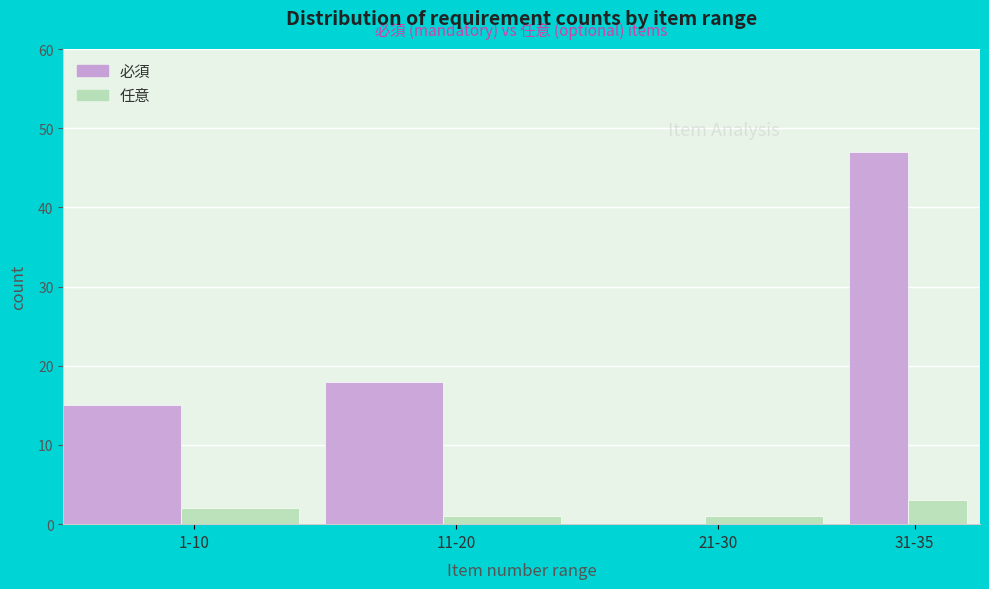

Reading left to right, transcribe all the data shown in this chart.

必須: 1-10=15	11-20=18	21-30=0	31-35=47
任意: 1-10=2	11-20=1	21-30=1	31-35=3